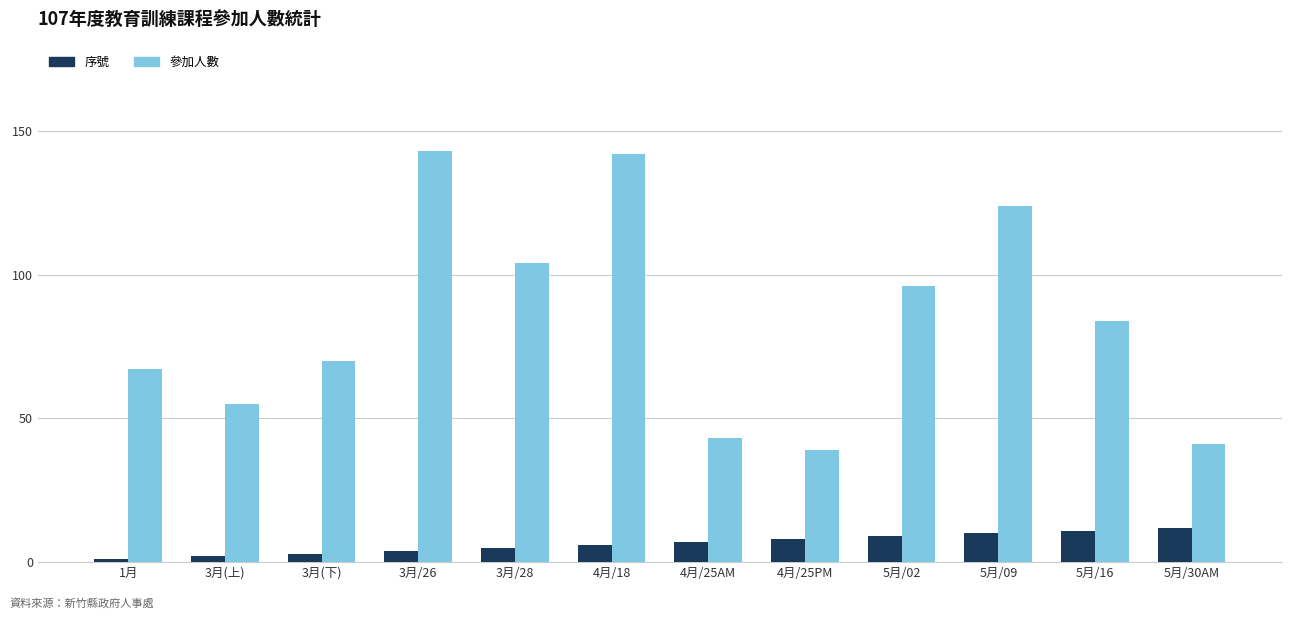

What is the value of the 參加人數 bar at the 3rd from the left?

70